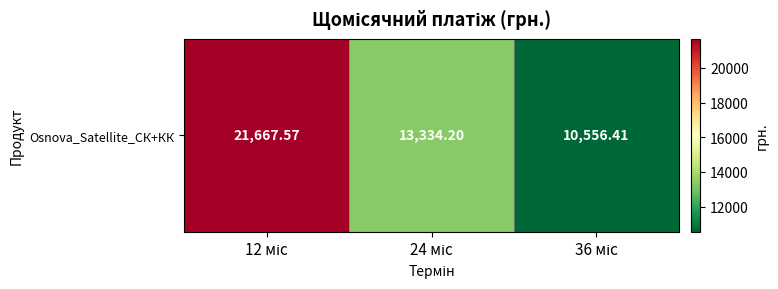

What is the sum of all values?

45558.2